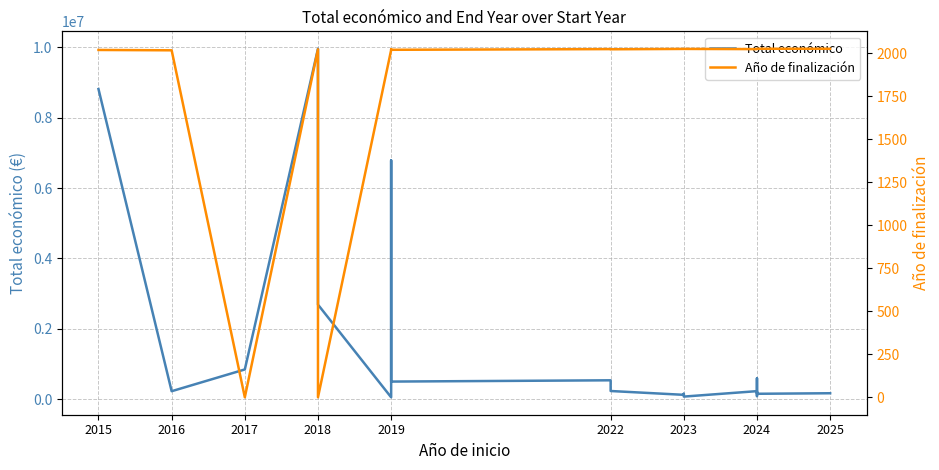

How many lines are shown in the chart?

2